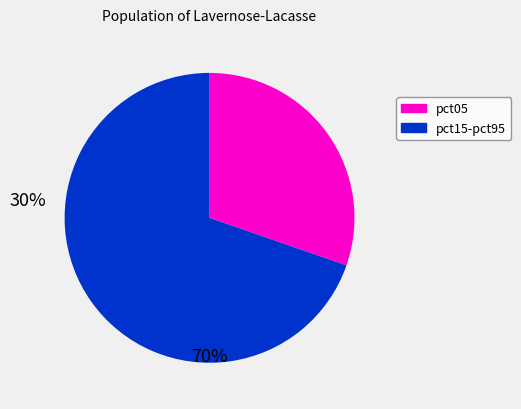

Is there a majority slice in this chart?

Yes